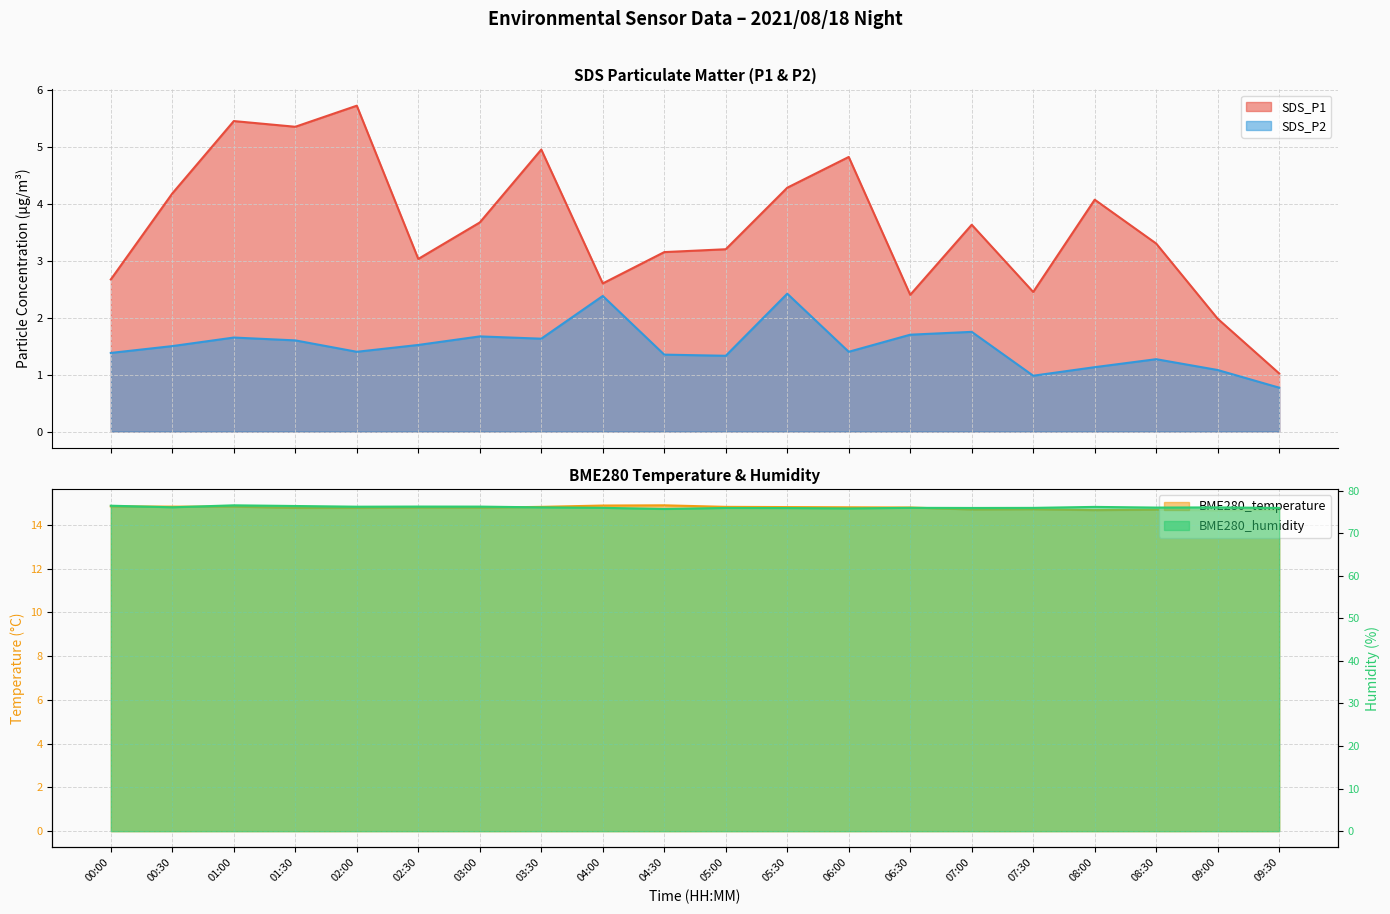

Which category has the highest value in the SDS_P2 series?

05:30